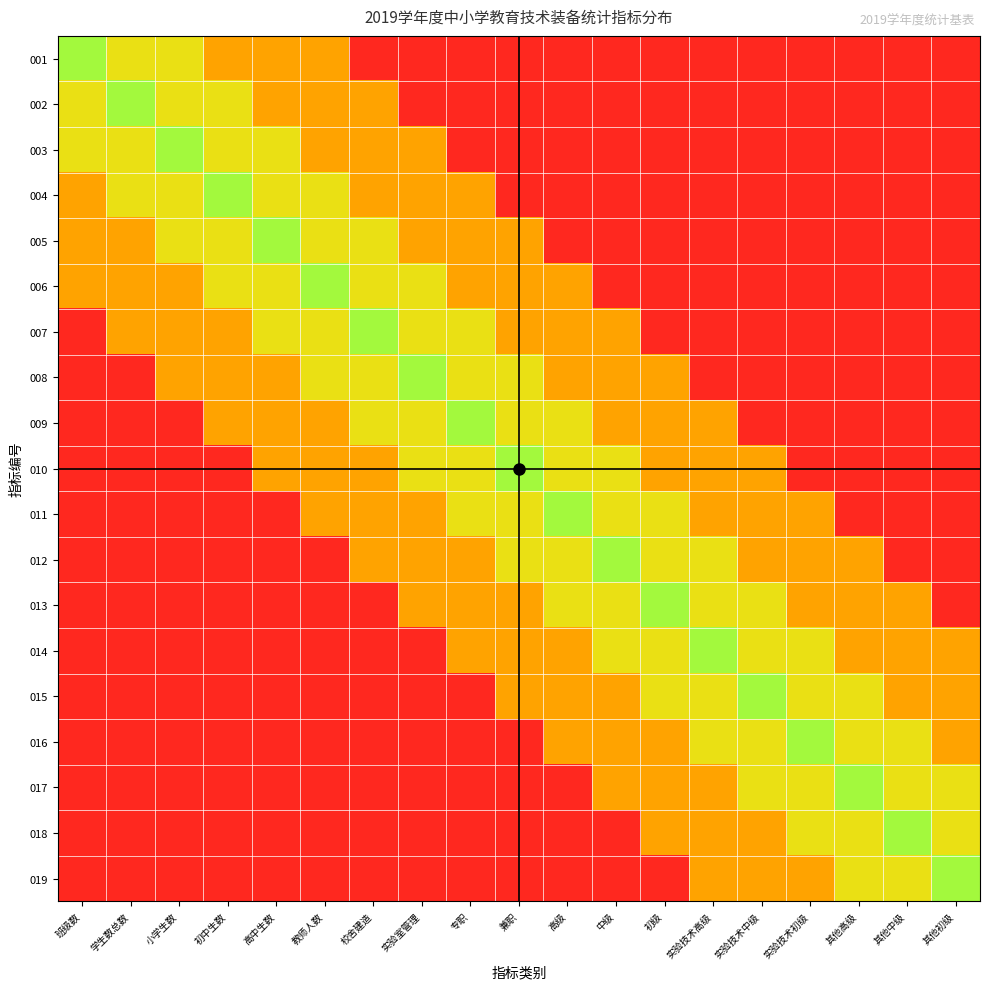

Between 中级 and 其他初级, which is larger?

中级